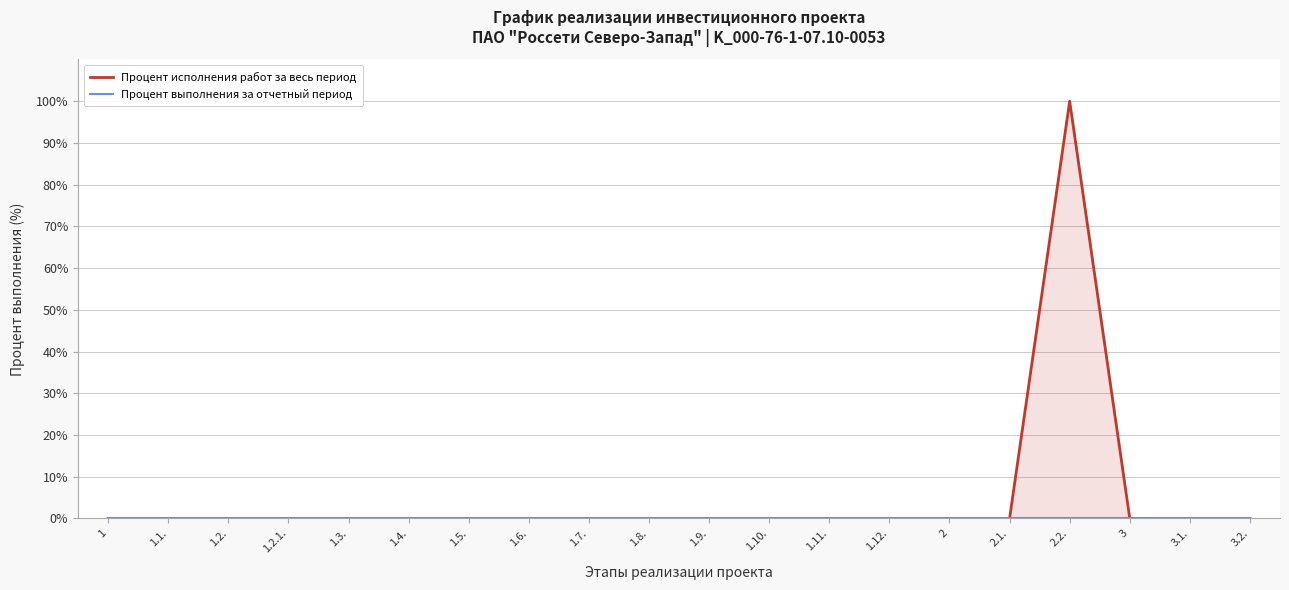

How many data points in Процент исполнения работ за весь период are above 0?

1